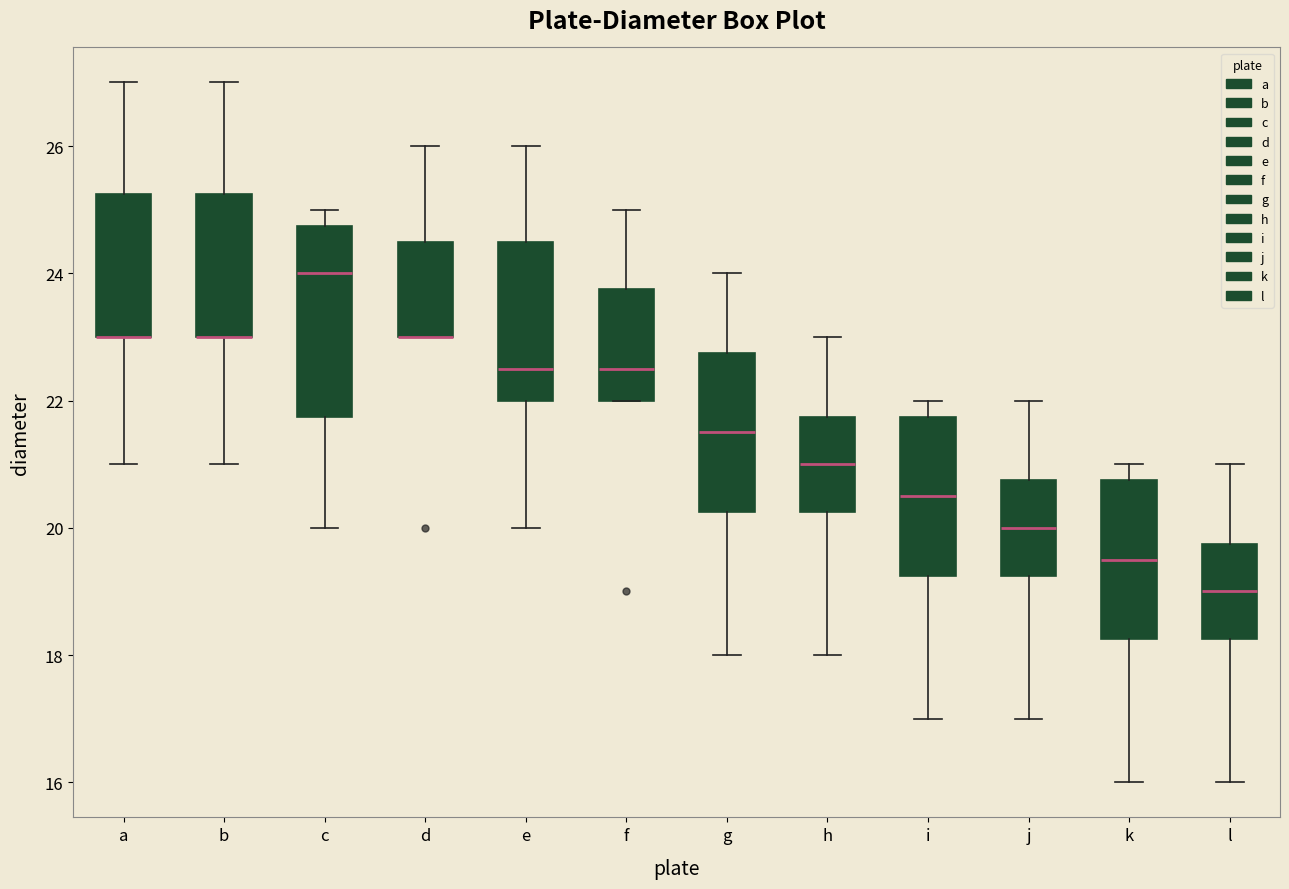

Reading left to right, transcribe this box plot: for each box, give where its median line is, the range the box spans, and where its two whiskers end, as read against the y-axis. The values are not printed on the chart, so give them approximately, as read against the axis.

a: median 23.0 (drawn on the box's lower edge), box 23.0 to 25.2, whiskers 21.0 to 27.0
b: median 23.0 (drawn on the box's lower edge), box 23.0 to 25.2, whiskers 21.0 to 27.0
c: median 24.0, box 21.8 to 24.8, whiskers 20.0 to 25.0
d: median 23.0 (drawn on the box's lower edge), box 23.0 to 24.6, whiskers 23.0 to 26.0
e: median 22.6, box 22.0 to 24.6, whiskers 20.0 to 26.0
f: median 22.6, box 22.0 to 23.8, whiskers 22.0 to 25.0
g: median 21.6, box 20.2 to 22.8, whiskers 18.0 to 24.0
h: median 21.0, box 20.2 to 21.8, whiskers 18.0 to 23.0
i: median 20.6, box 19.2 to 21.8, whiskers 17.0 to 22.0
j: median 20.0, box 19.2 to 20.8, whiskers 17.0 to 22.0
k: median 19.6, box 18.2 to 20.8, whiskers 16.0 to 21.0
l: median 19.0, box 18.2 to 19.8, whiskers 16.0 to 21.0